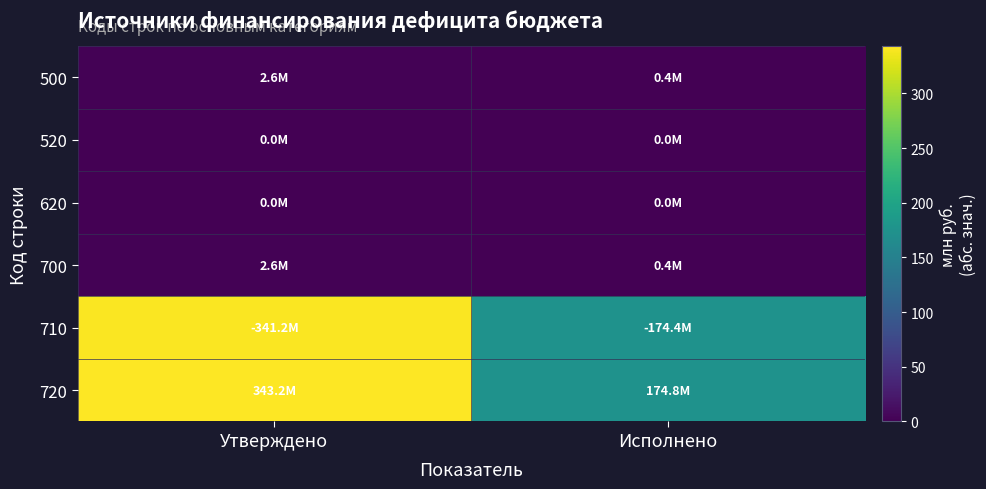

At how many categories does at least one series exceed 14?

2